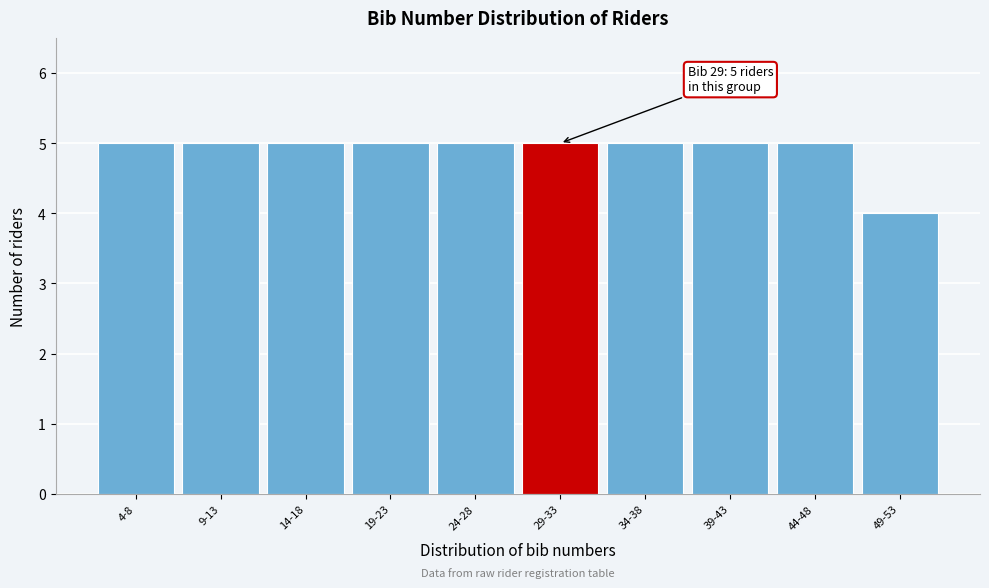

Reading left to right, transcribe all the data shown in this chart.

4-8=5	9-13=5	14-18=5	19-23=5	24-28=5	29-33=5	34-38=5	39-43=5	44-48=5	49-53=4